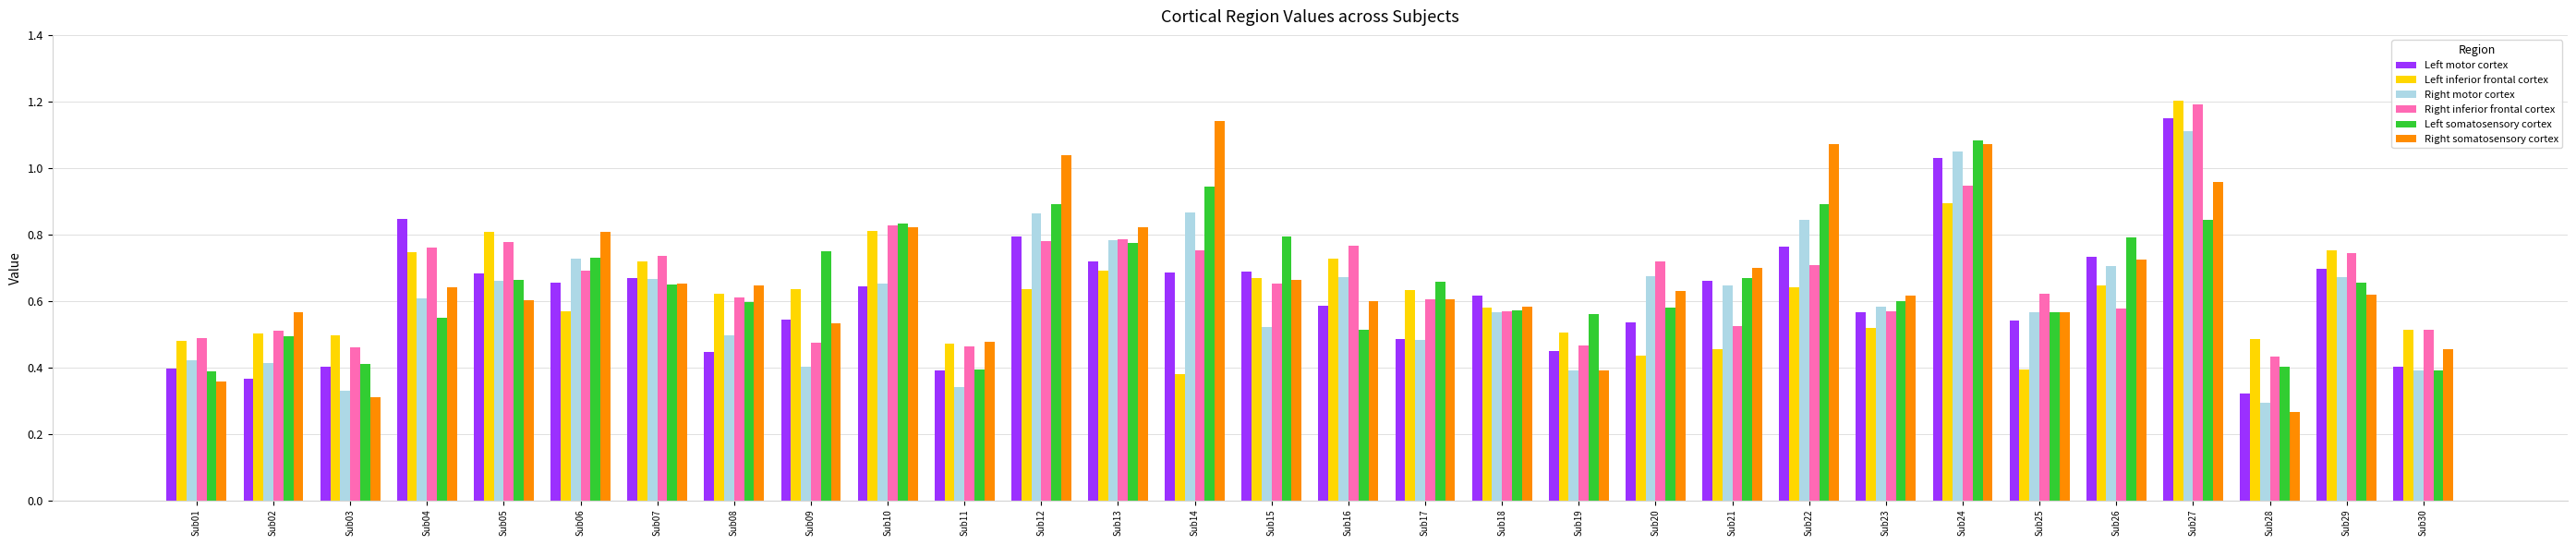

Is it true that Right inferior frontal cortex equals 0.3 at Sub08?

False